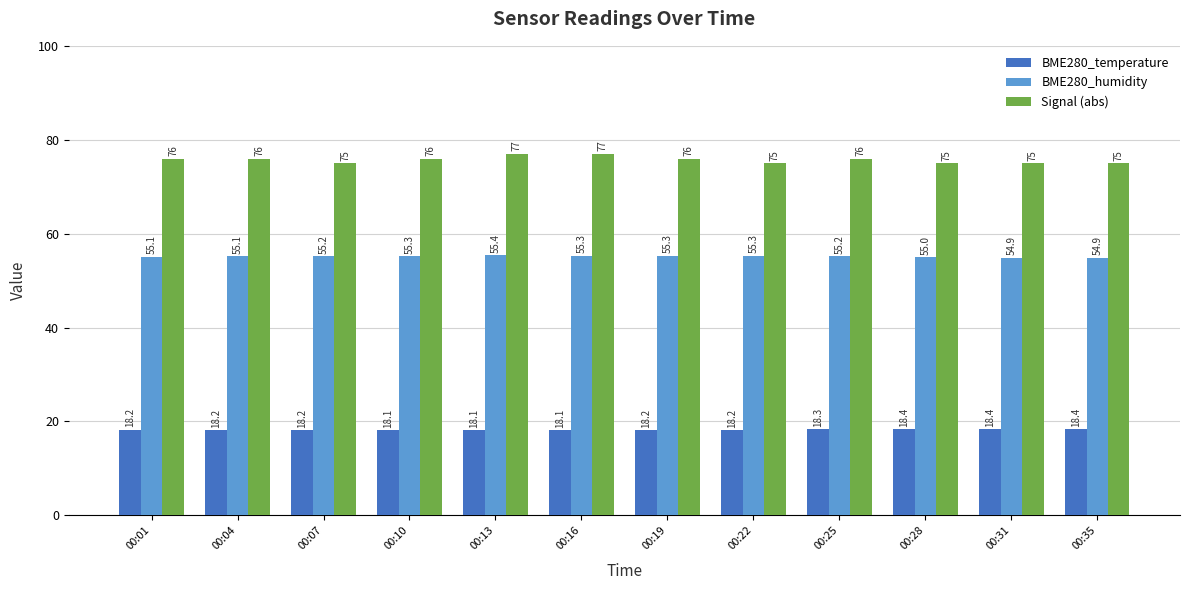

Is it true that BME280_temperature equals 18.4 at 00:35?

True